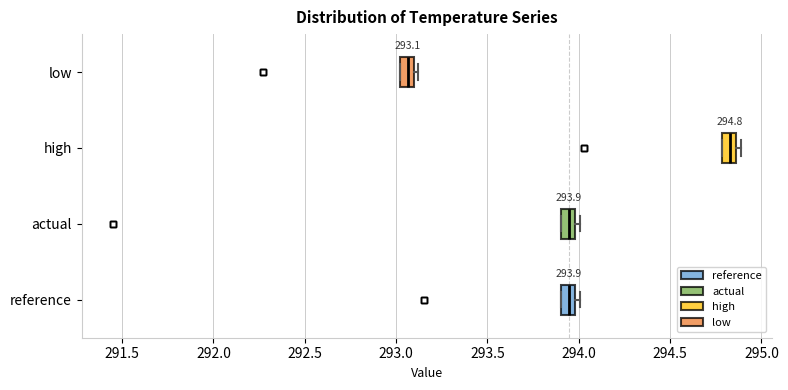

Which box's median line is the furthest to the left?

low